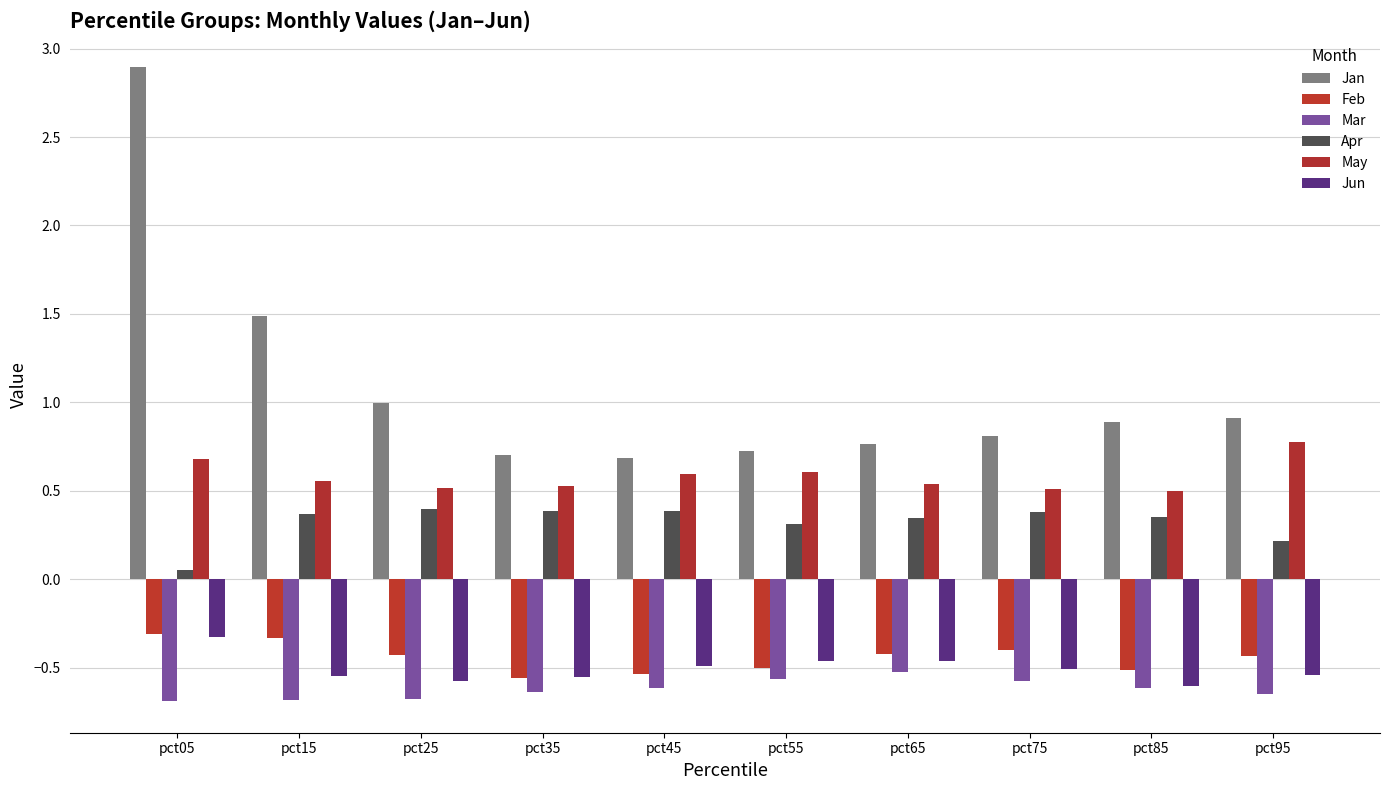

At pct85, list the series in order from largest to smallest.

Jan, May, Apr, Feb, Jun, Mar